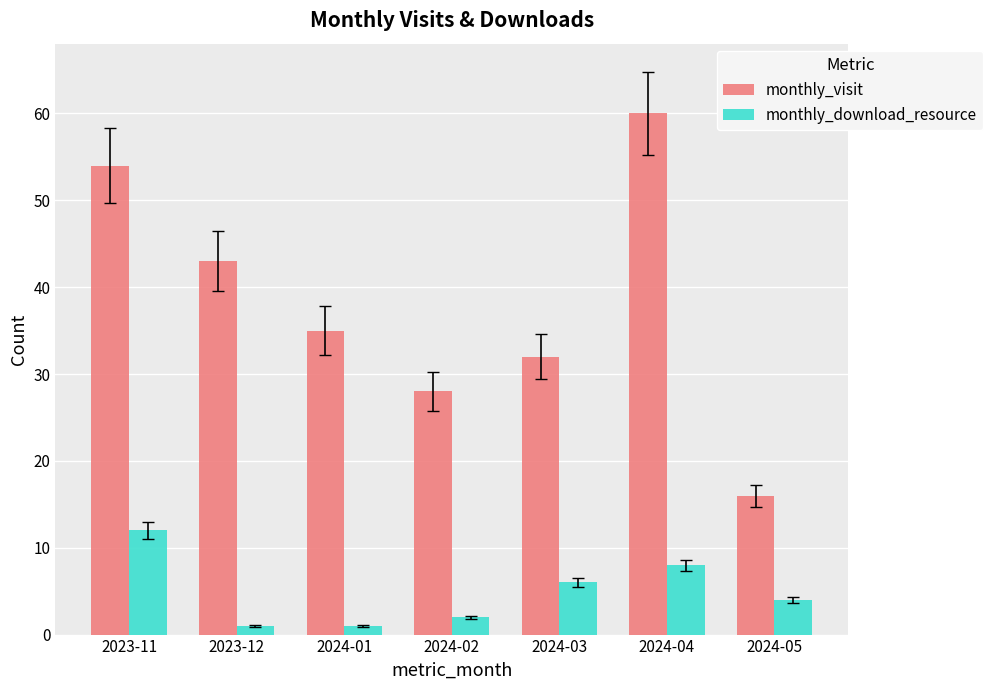

Reading left to right, list all the values displayed in this chart.

monthly_visit: 54	43	35	28	32	60	16
monthly_download_resource: 12	1	1	2	6	8	4